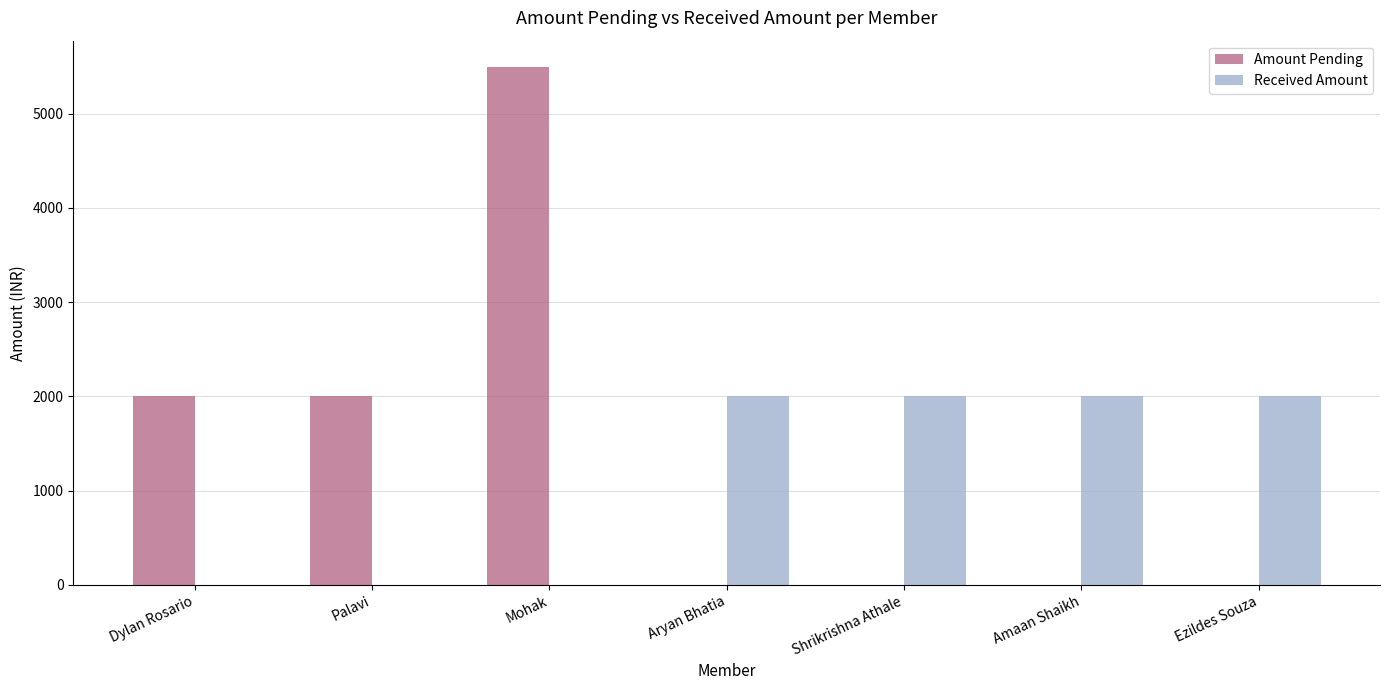

At which category is the sum across all series the highest?

Mohak